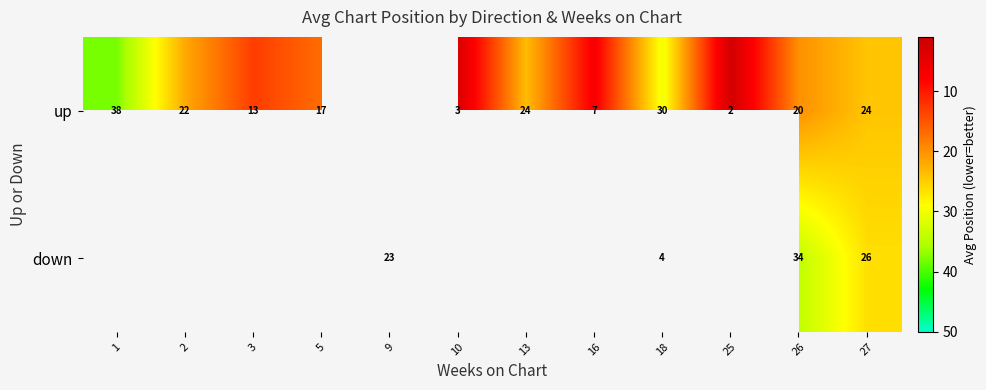

Between 26 and 27, which series saw the biggest shift?

down